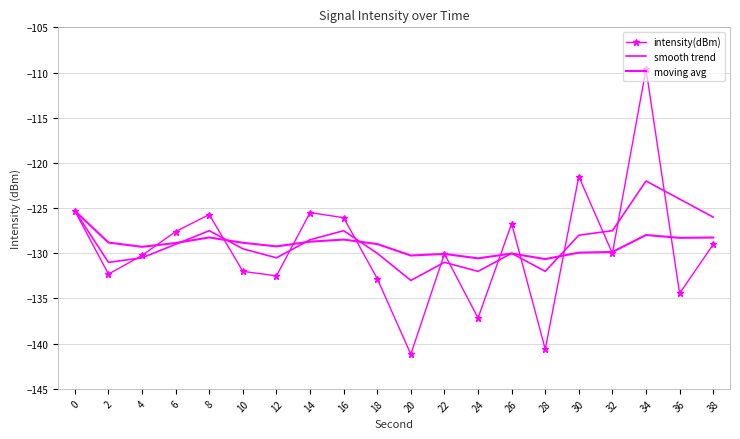

The intensity(dBm) series shows -132.3 at 2. True or false?

True